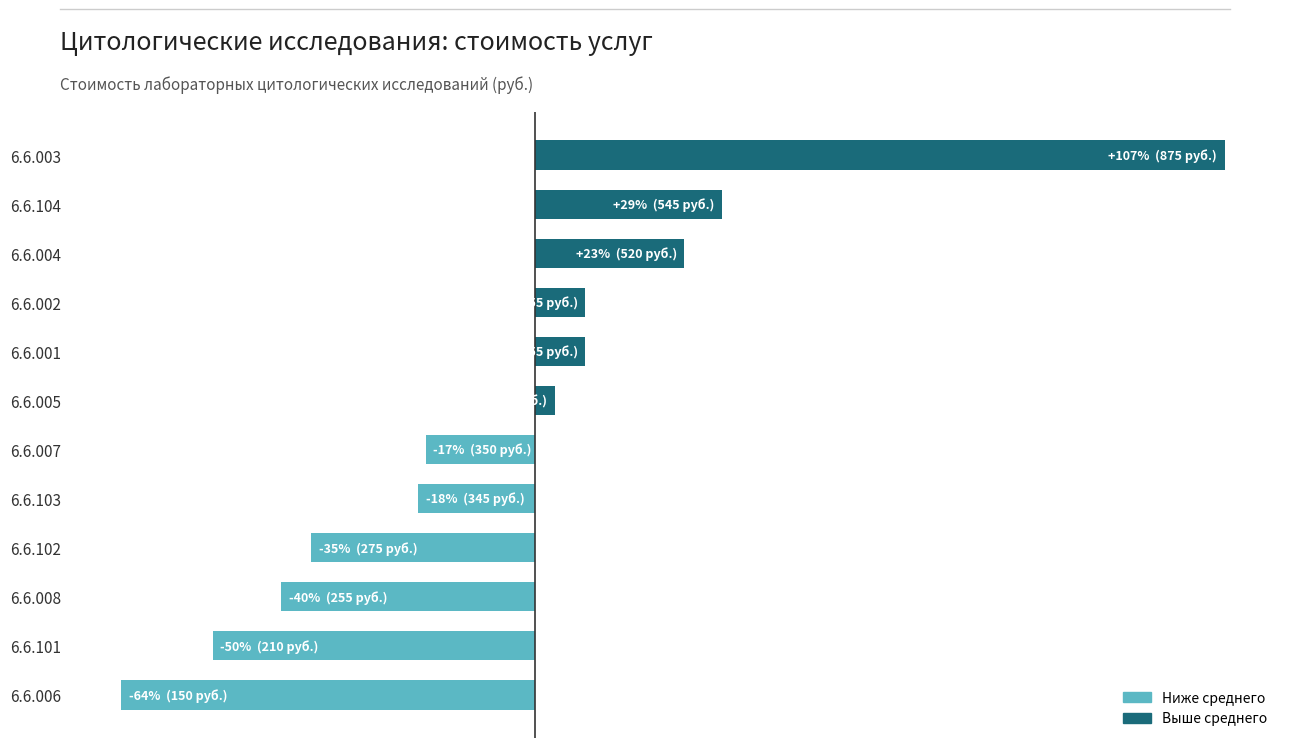

Does the chart contain any negative values?

Yes